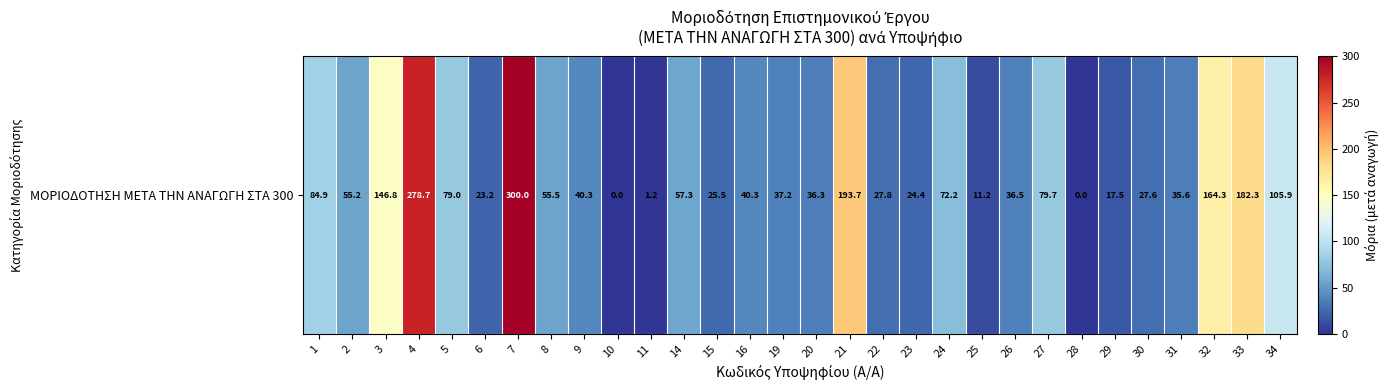

The value at 20 is 10.9. True or false?

False